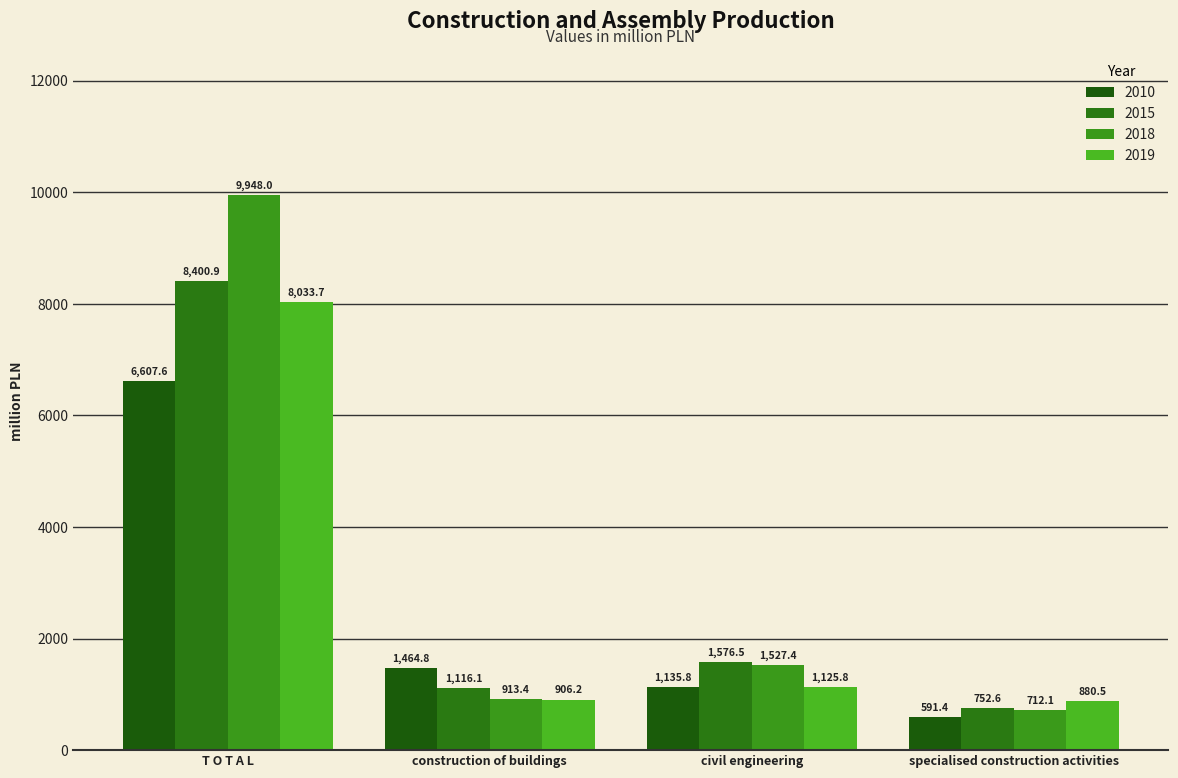

What is the average value of the 2015 series?

2961.5